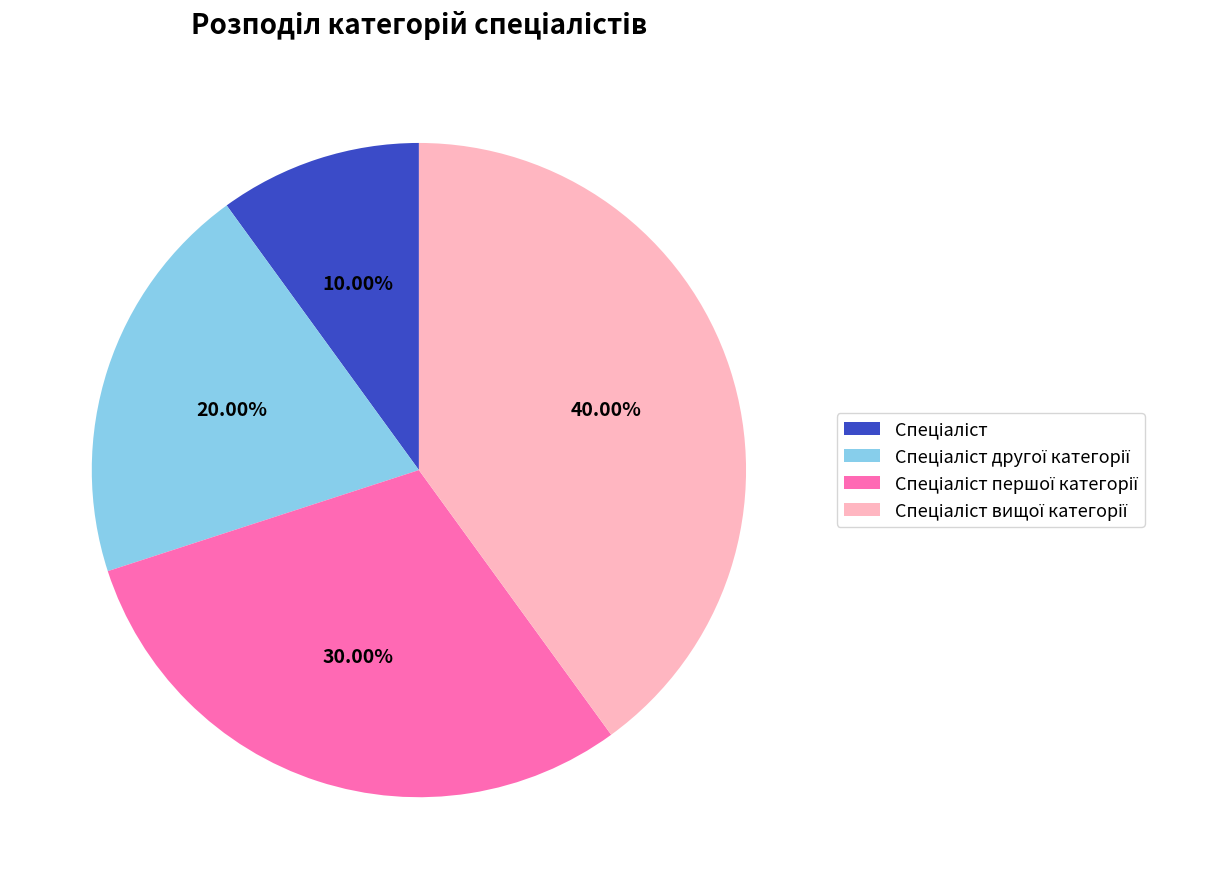

Is there a majority slice in this chart?

No